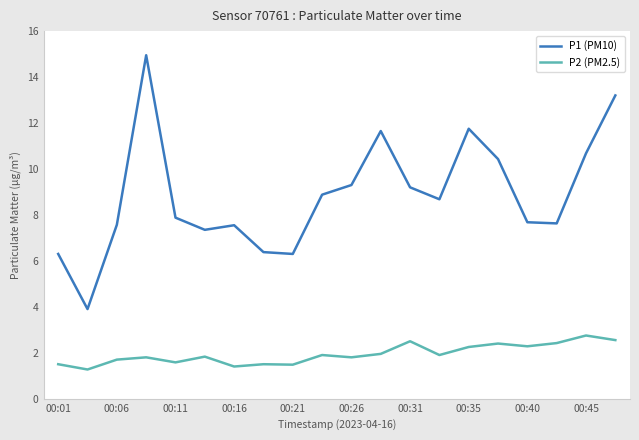

Which series has the largest range (max minus min)?

P1 (PM10)